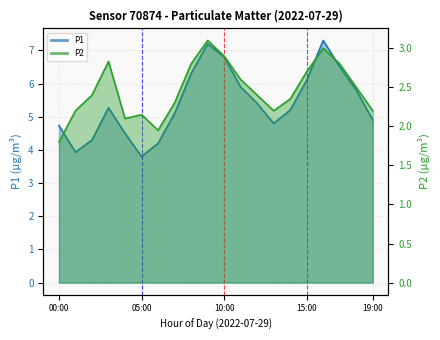

What is the sum of all P1 values?

108.0